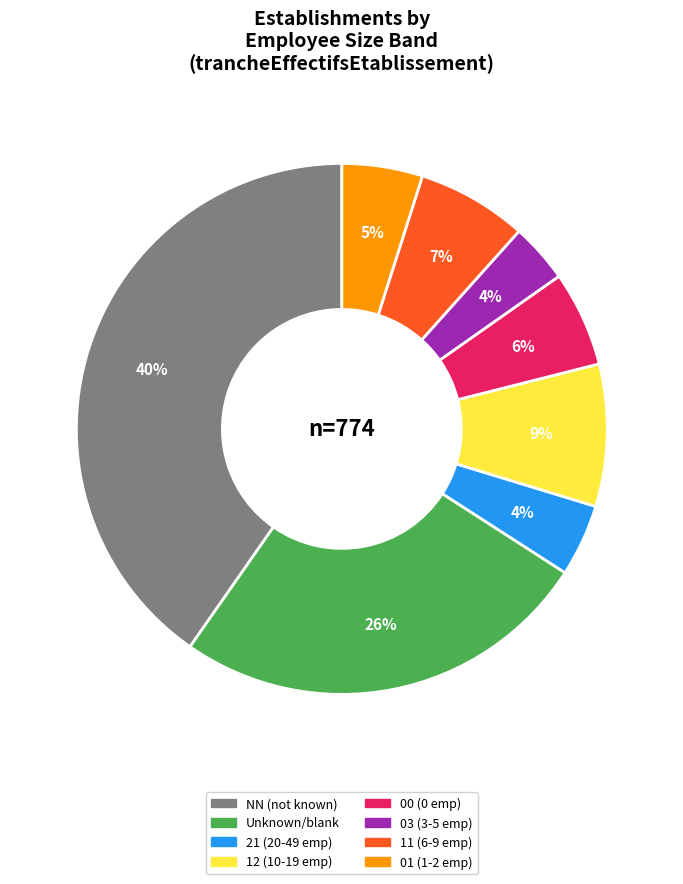

Count the number of slices in the pie.

8